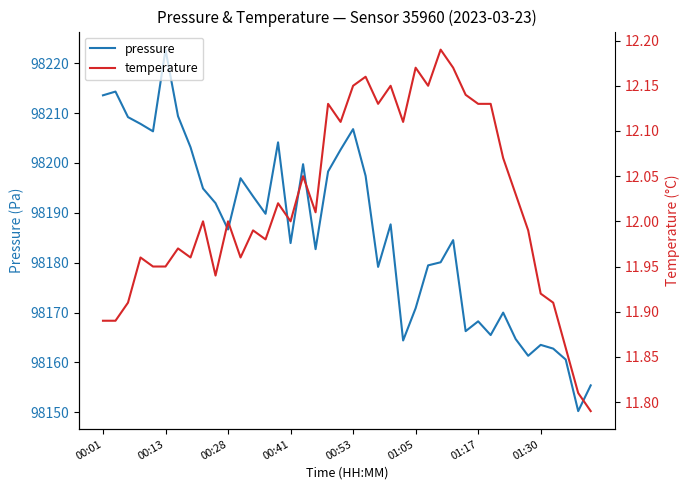

True or false: pressure has more than 2 points higher than both neighbors.

True